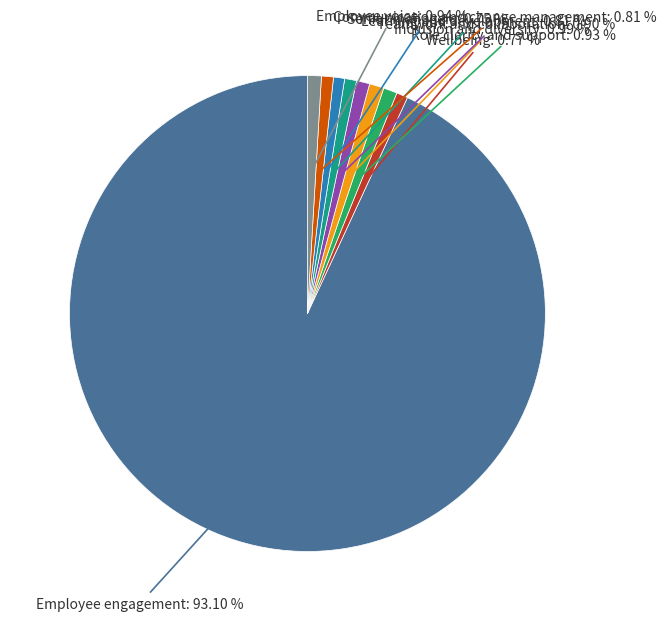

Is there a majority slice in this chart?

Yes